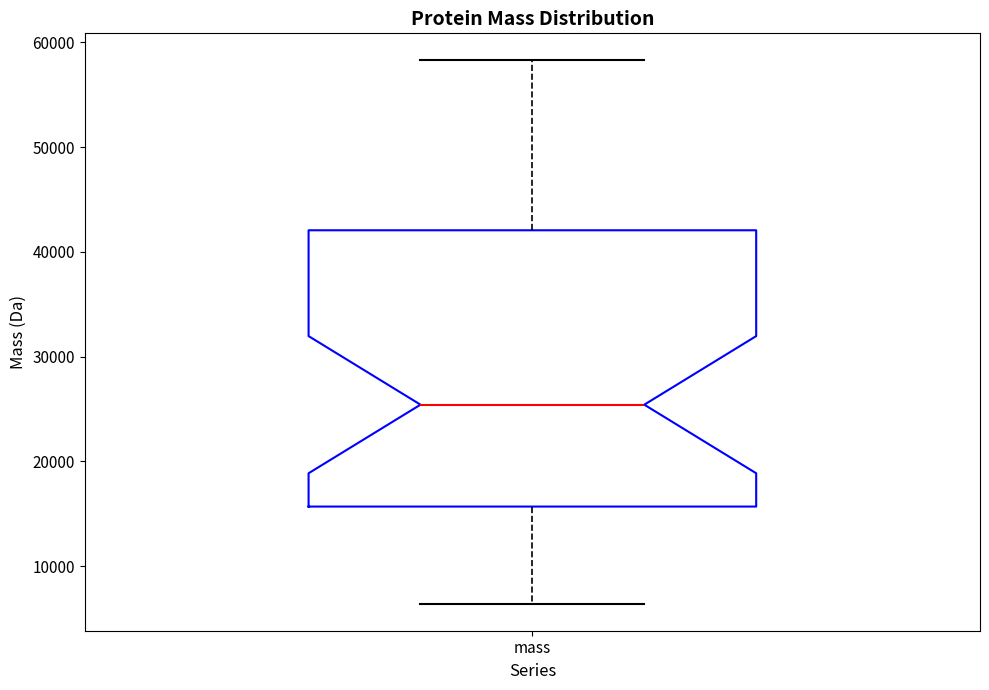

Where is the upper edge of the box for mass on the y-axis? The values are not printed on the chart, so give them approximately, as read against the axis.

42000